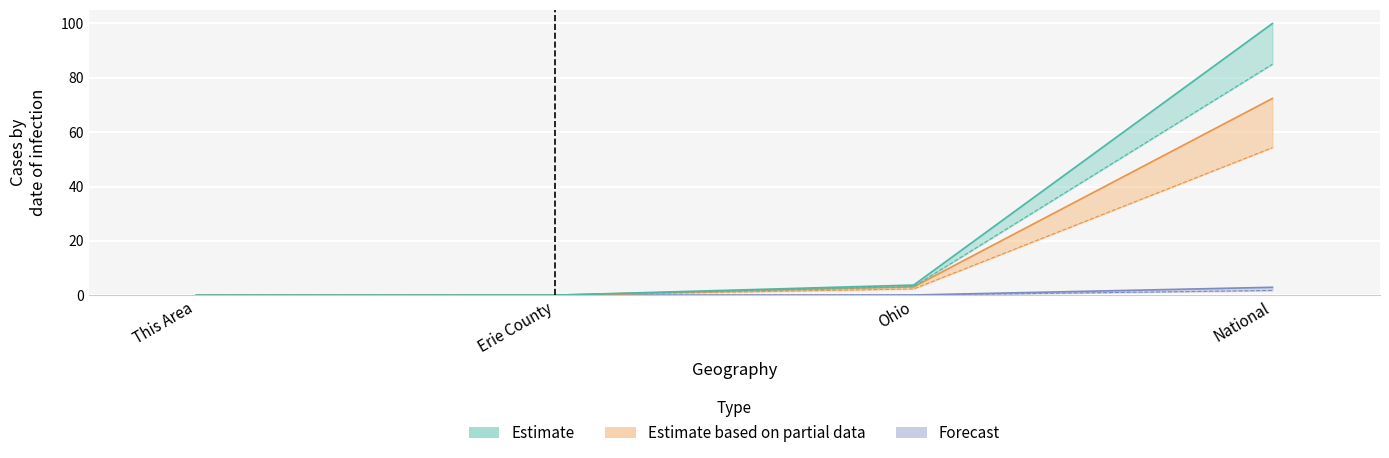

Between Erie County and National, which is larger?

National